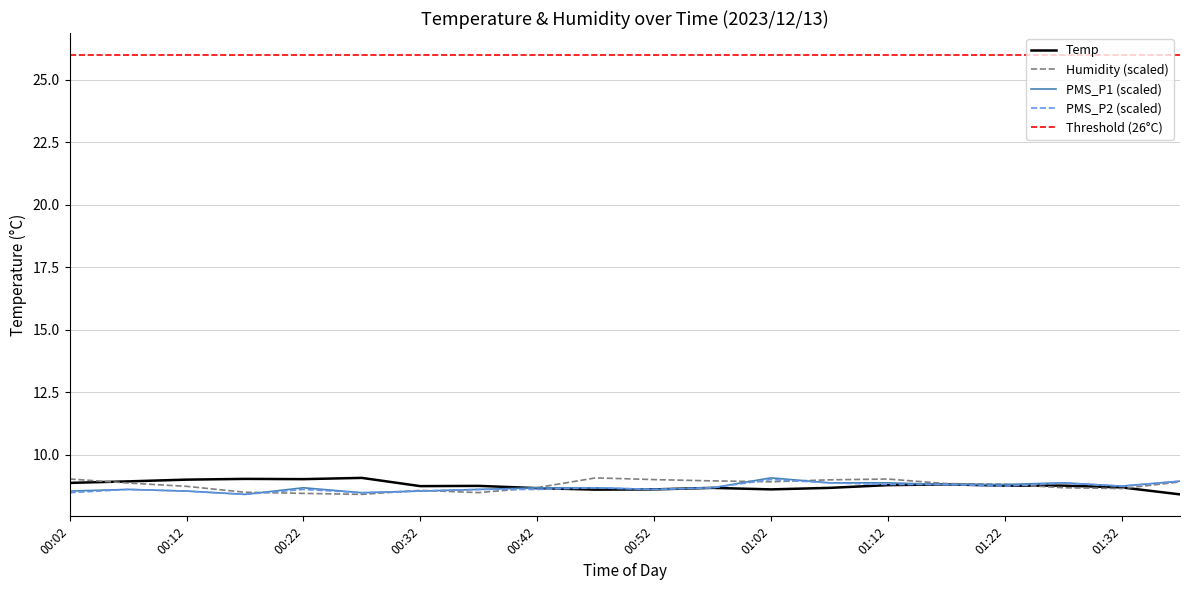

How many interior local peaks does the Humidity series have?

3